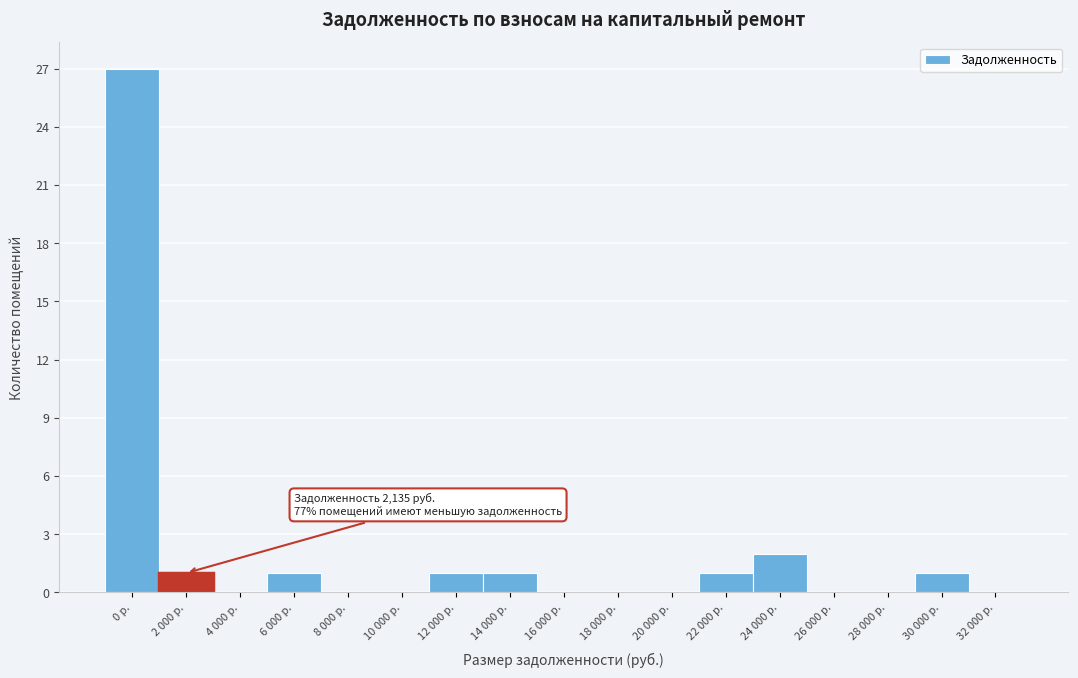

Reading left to right, what are all the values shown in this chart?

0 р.=27	2 000 р.=1	4 000 р.=0	6 000 р.=1	8 000 р.=0	10 000 р.=0	12 000 р.=1	14 000 р.=1	16 000 р.=0	18 000 р.=0	20 000 р.=0	22 000 р.=1	24 000 р.=2	26 000 р.=0	28 000 р.=0	30 000 р.=1	32 000 р.=0